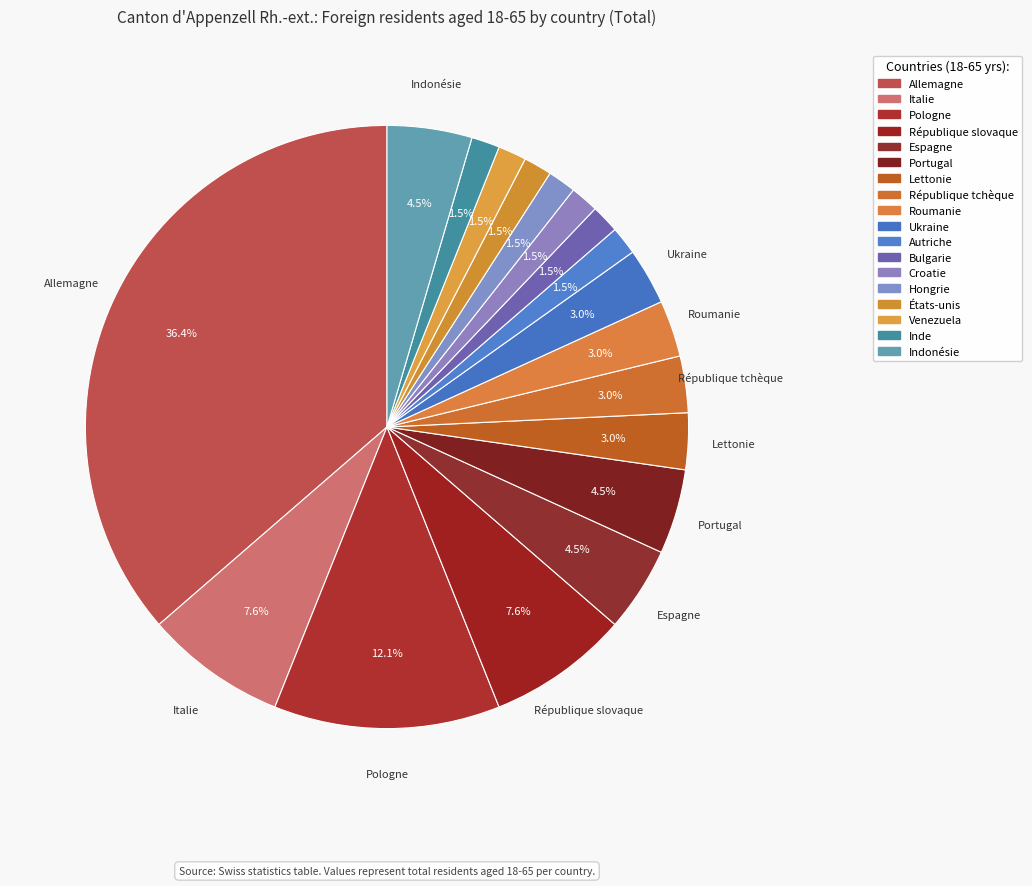

What is the largest slice in the pie chart?

Allemagne